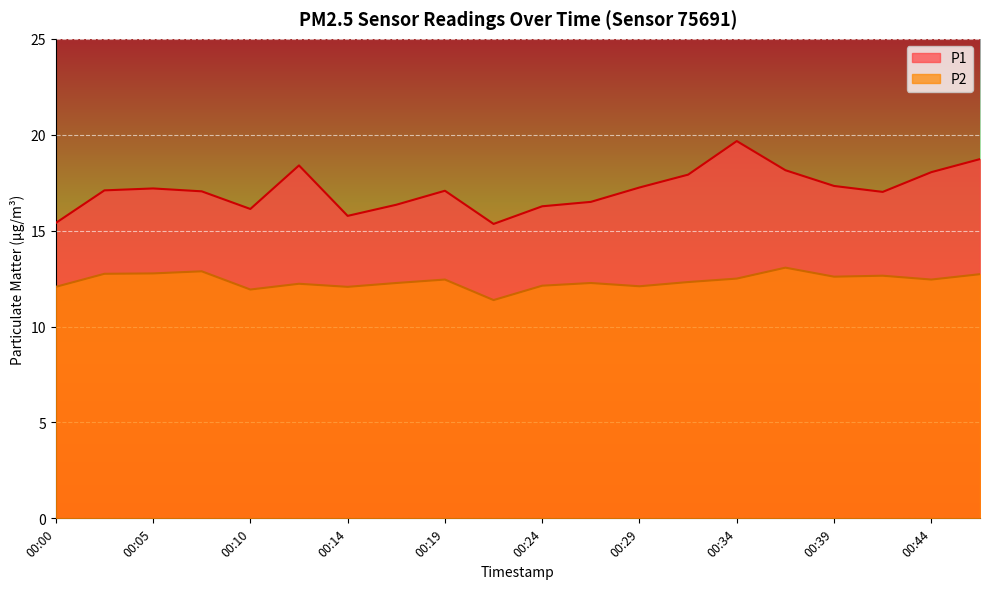

At which label is P2 closest to 12?

00:00